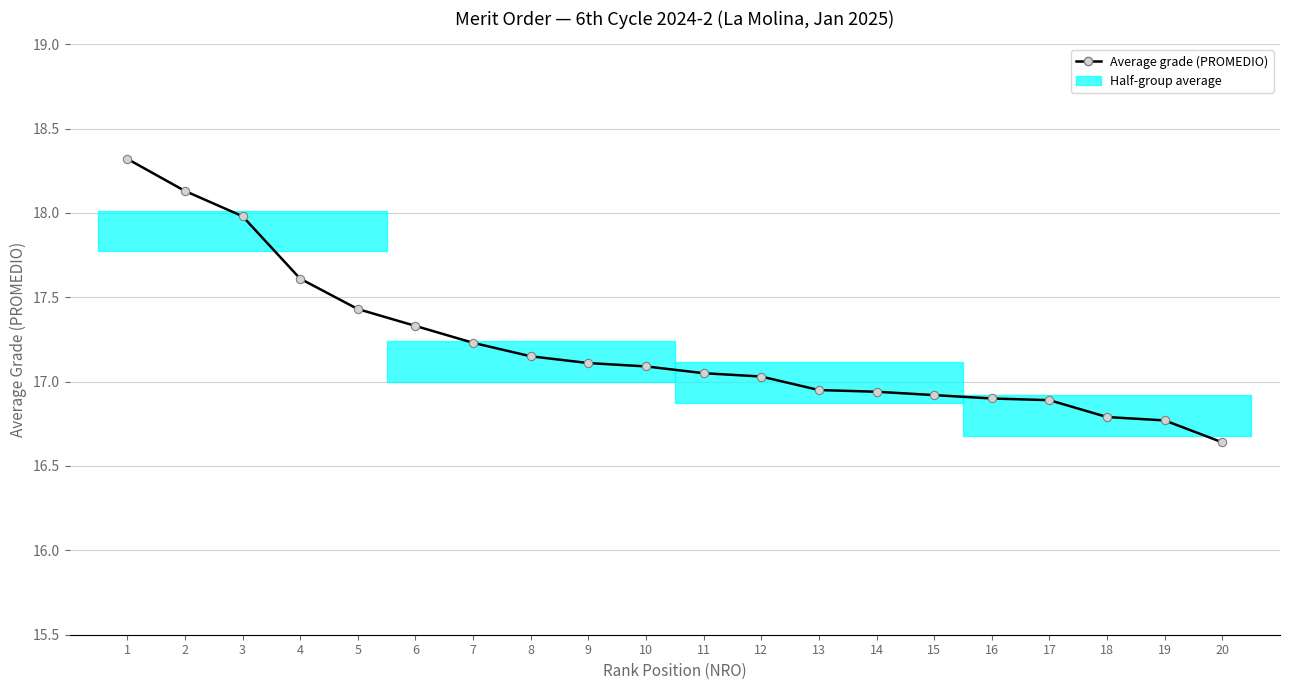

How many lines are shown in the chart?

1